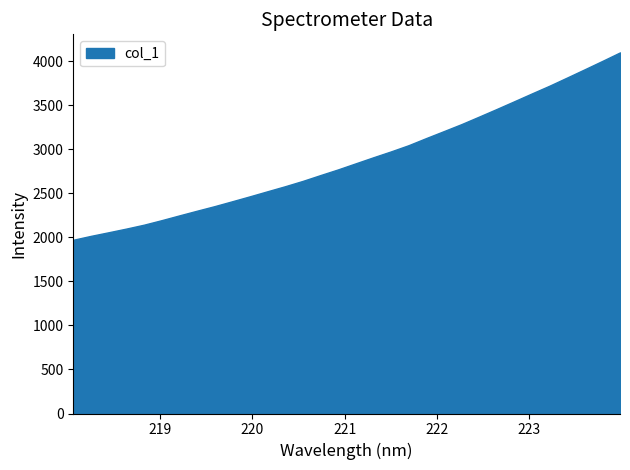

What is the smallest value displayed?

1973.1